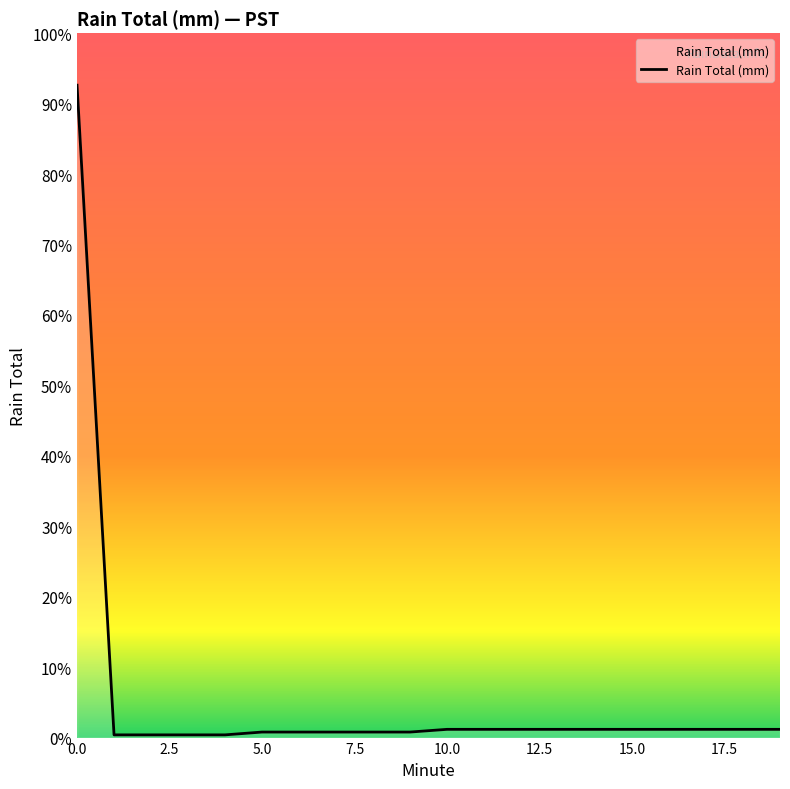

Does the chart have visible grid lines?

No